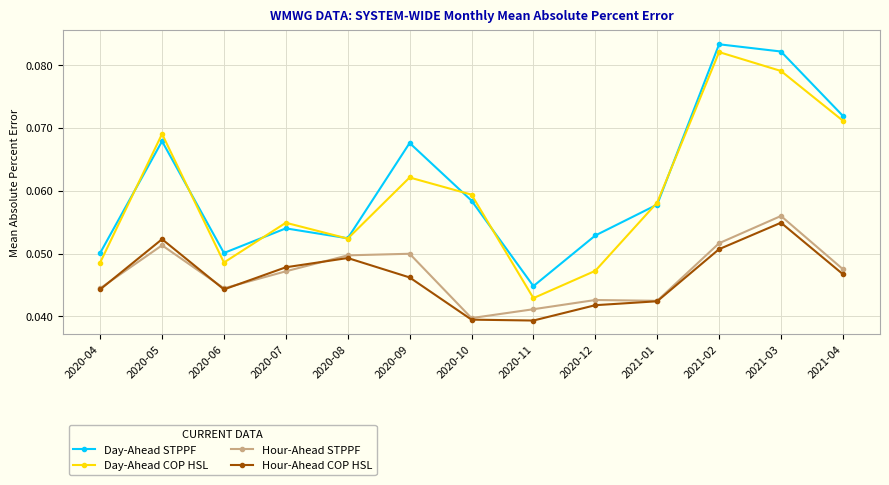

The Day-Ahead COP HSL series shows 0.0 at 2020-09. True or false?

False